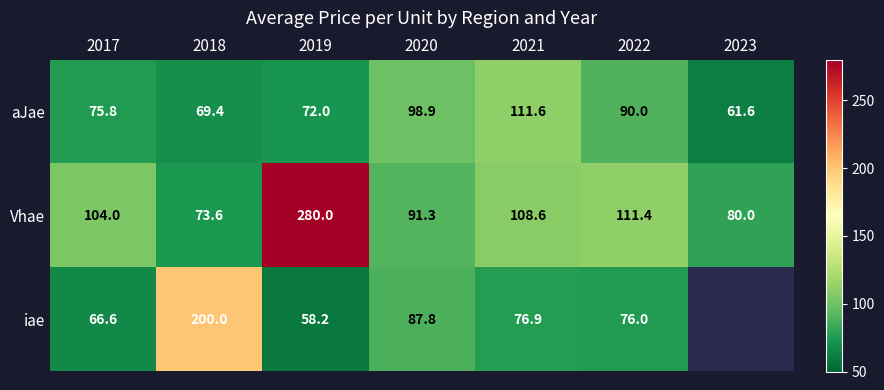

At which label does aJae reach its peak?

2021